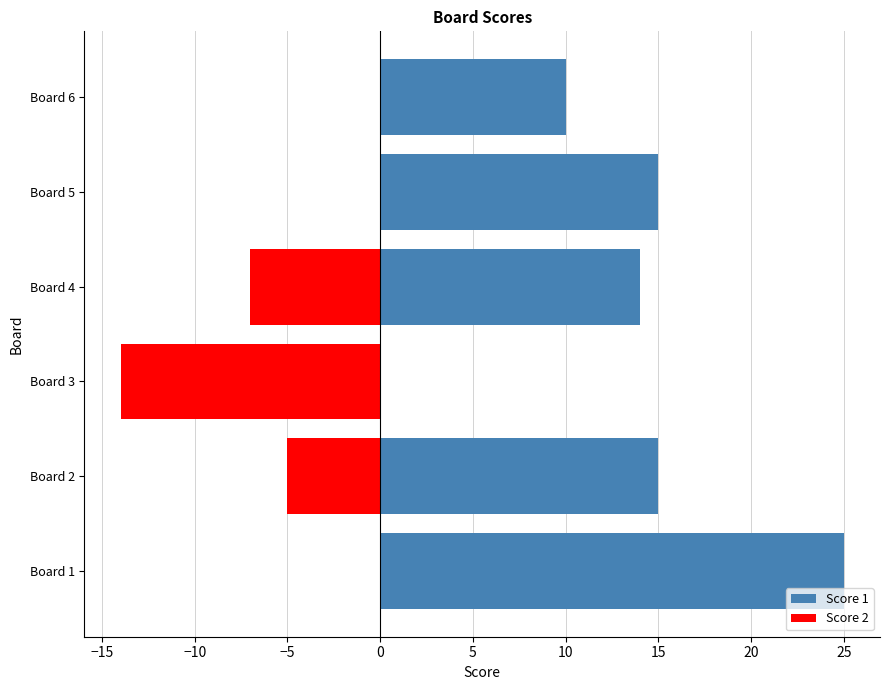

List the series in order of their peak value, highest first.

Score 1, Score 2